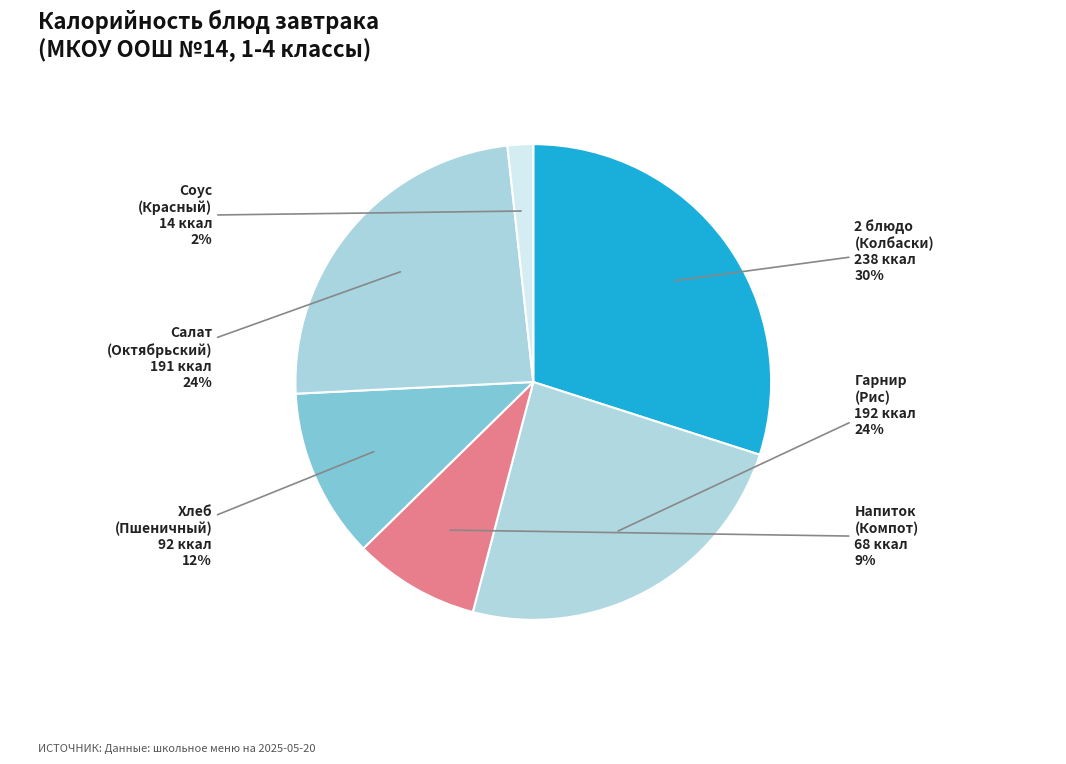

Count the number of slices in the pie.

6